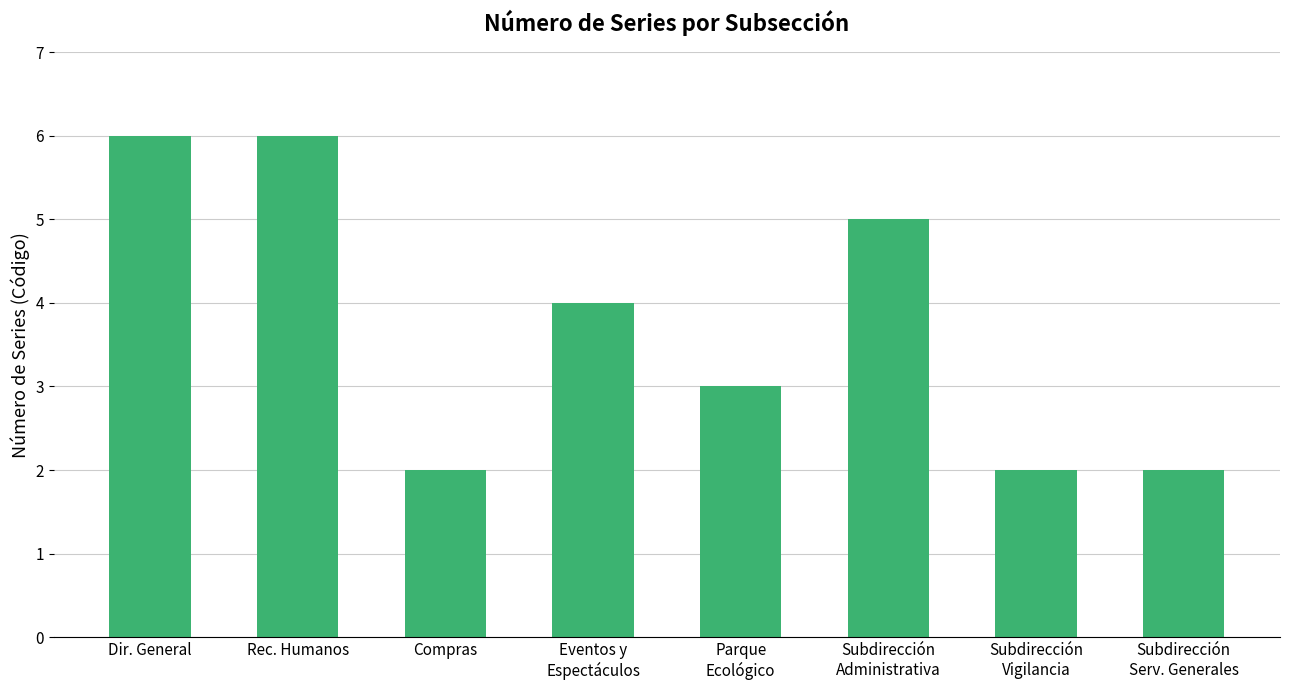

What position from the left is Rec. Humanos?

2